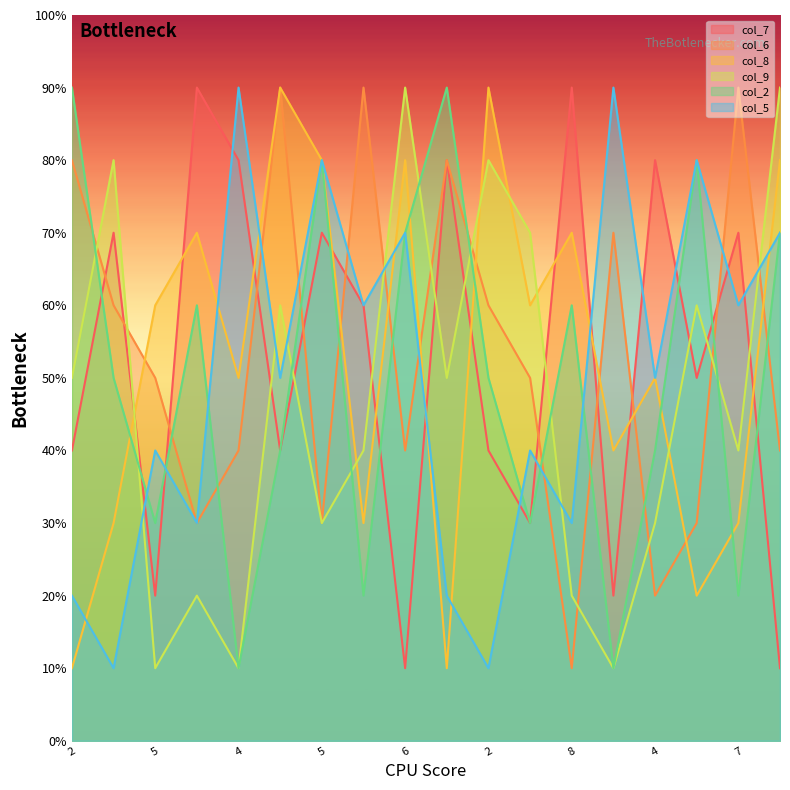

Where is the first local maximum for col_7?

2